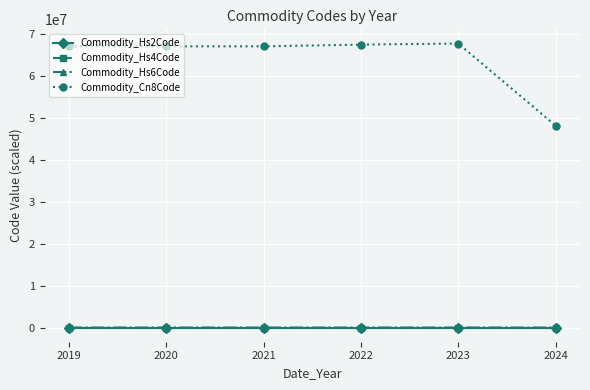

What are all the series names shown in the legend?

Commodity_Hs2Code, Commodity_Hs4Code, Commodity_Hs6Code, Commodity_Cn8Code